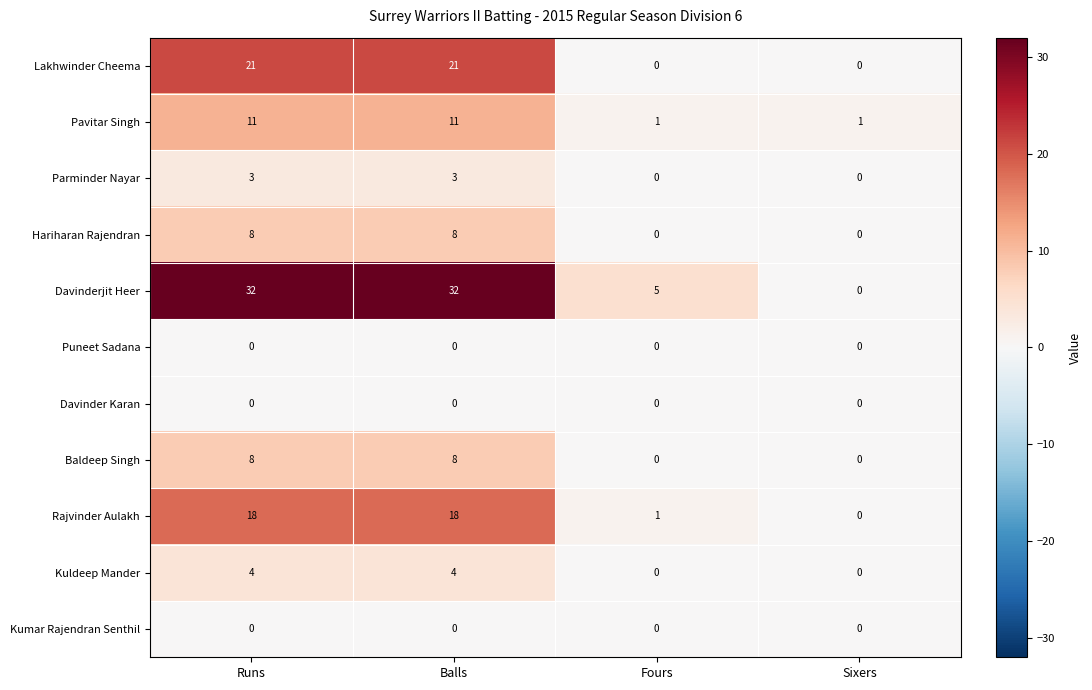

What is the difference between the maximum and minimum values in the Hariharan Rajendran series?

8